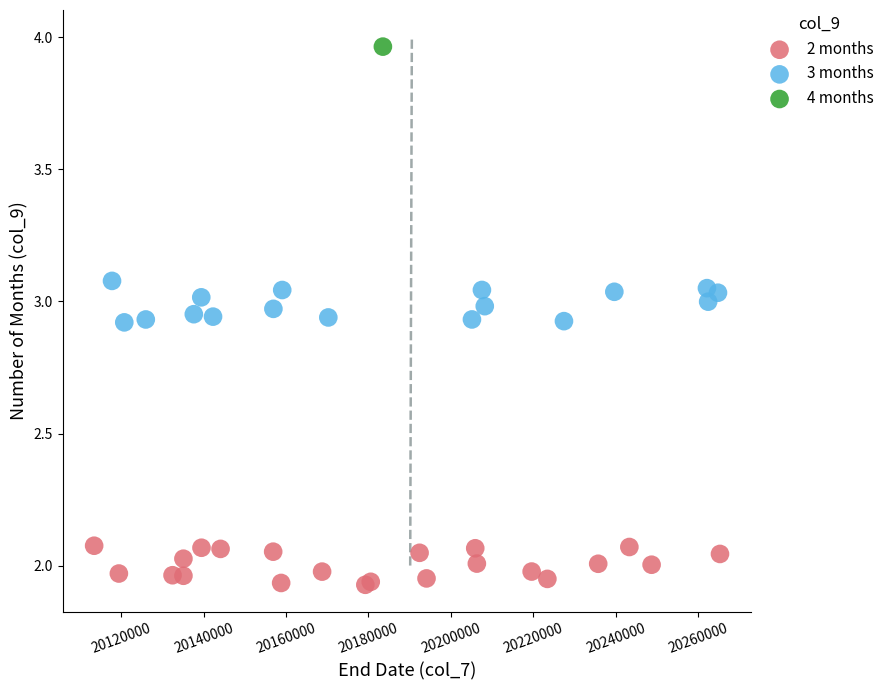

What are all the series names shown in the legend?

2 months, 3 months, 4 months